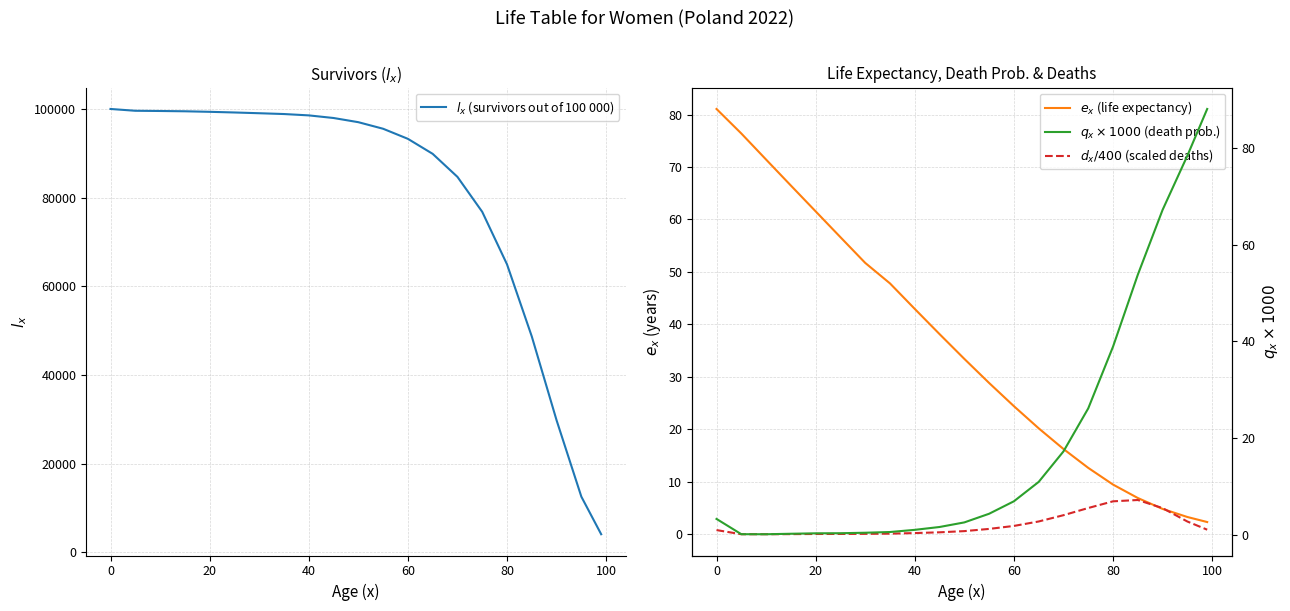

What is the value of the $e_x$ (life expectancy) point at the 14th from the left?

20.2